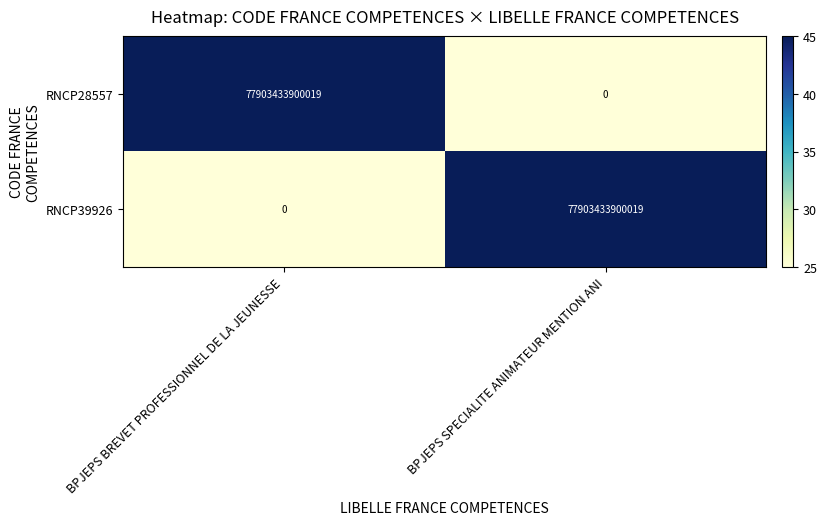

True or false: RNCP28557 has a value of 77903433900019 at BPJEPS BREVET PROFESSIONNEL DE LA JEUNESSE.

True